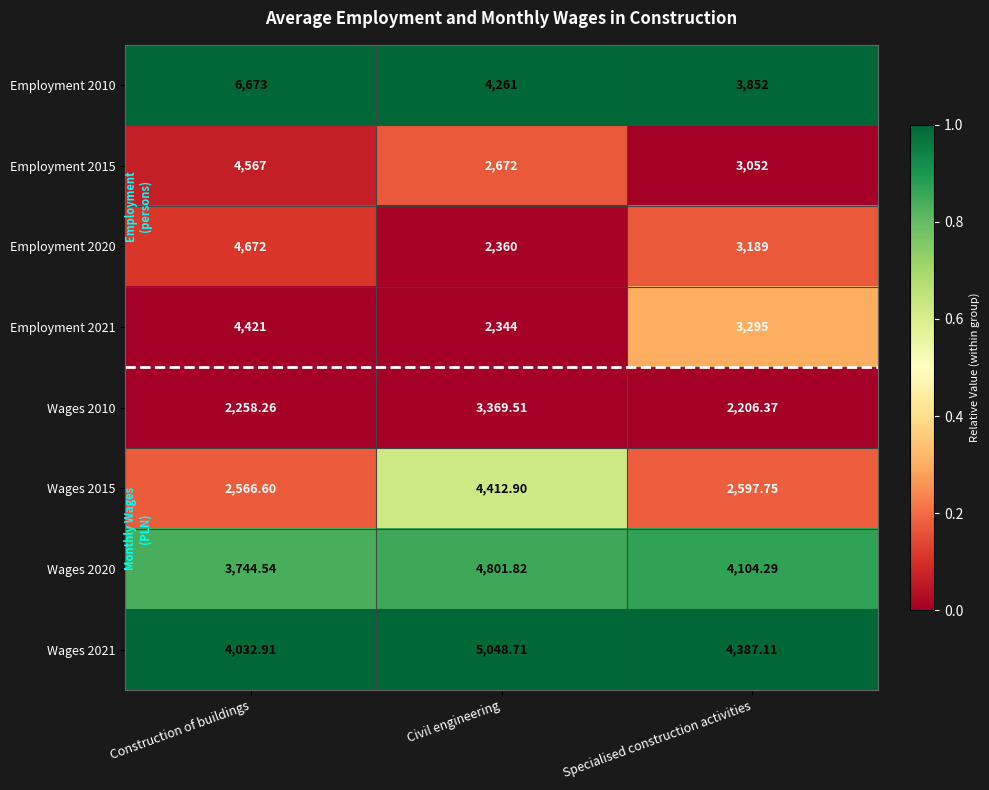

Which category has the highest value in the Employment 2010 series?

Construction of buildings